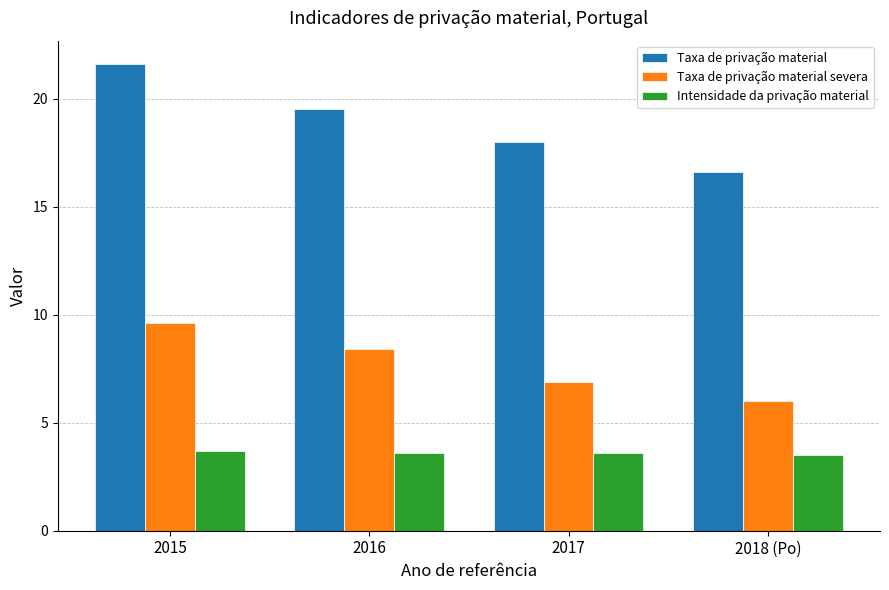

List the series in order of their peak value, highest first.

Taxa de privação material, Taxa de privação material severa, Intensidade da privação material